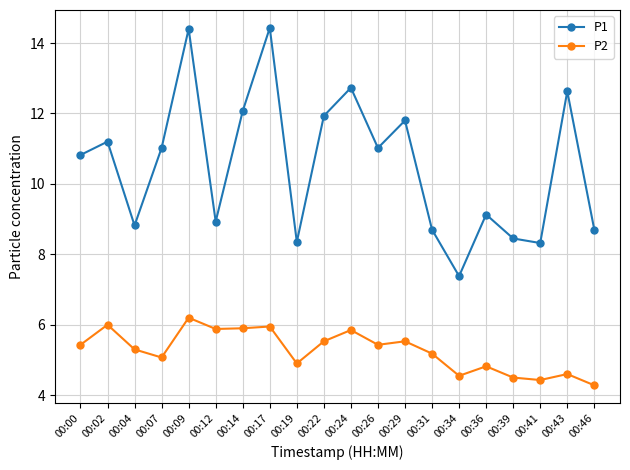

Rank the series at 00:29 from lowest to highest value.

P2, P1